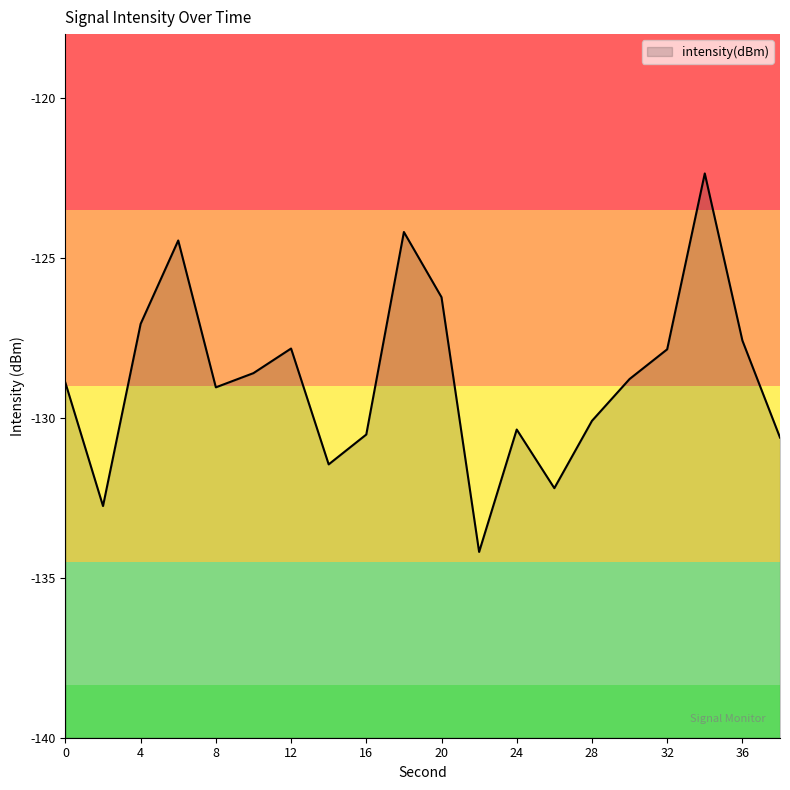

At which category does the data reach its first local peak?

6